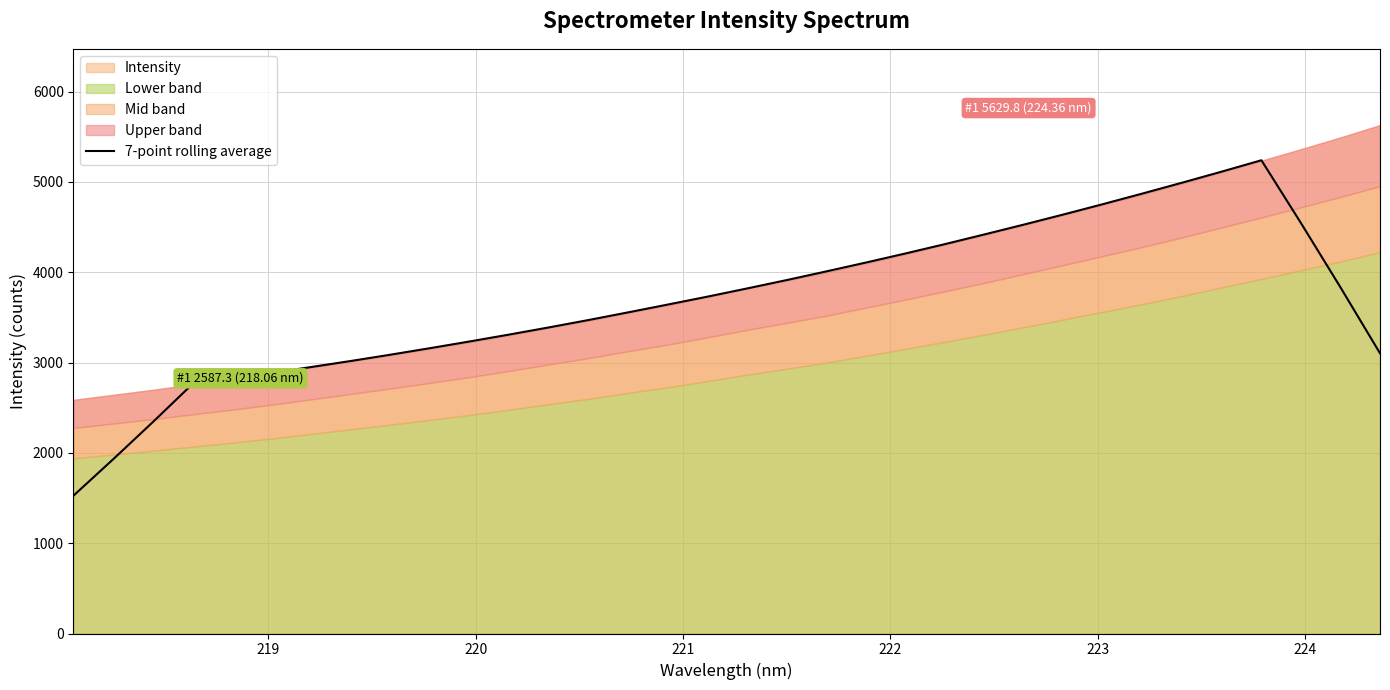

What is the lowest value of the 7-point rolling average series?

1526.7